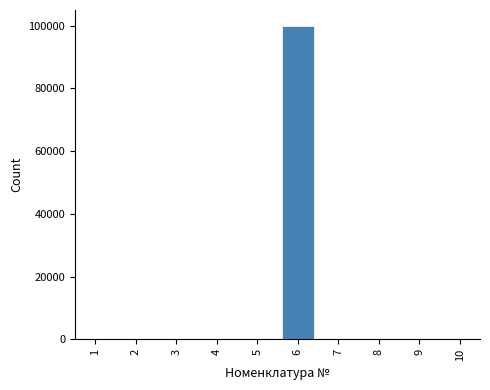

What is the sum of all values?

100104